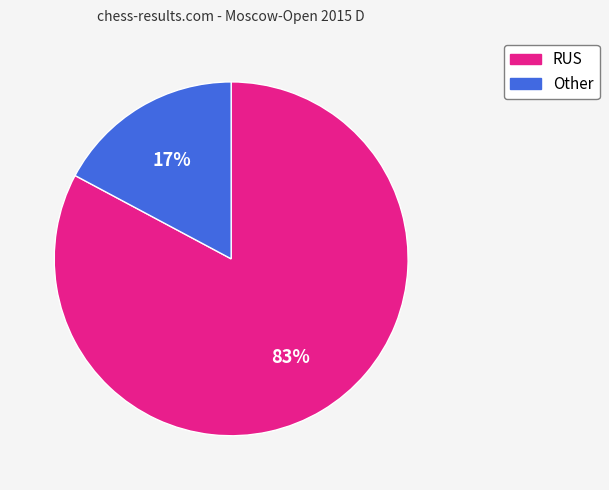

To the nearest percent, what is the average slice percentage?

50%